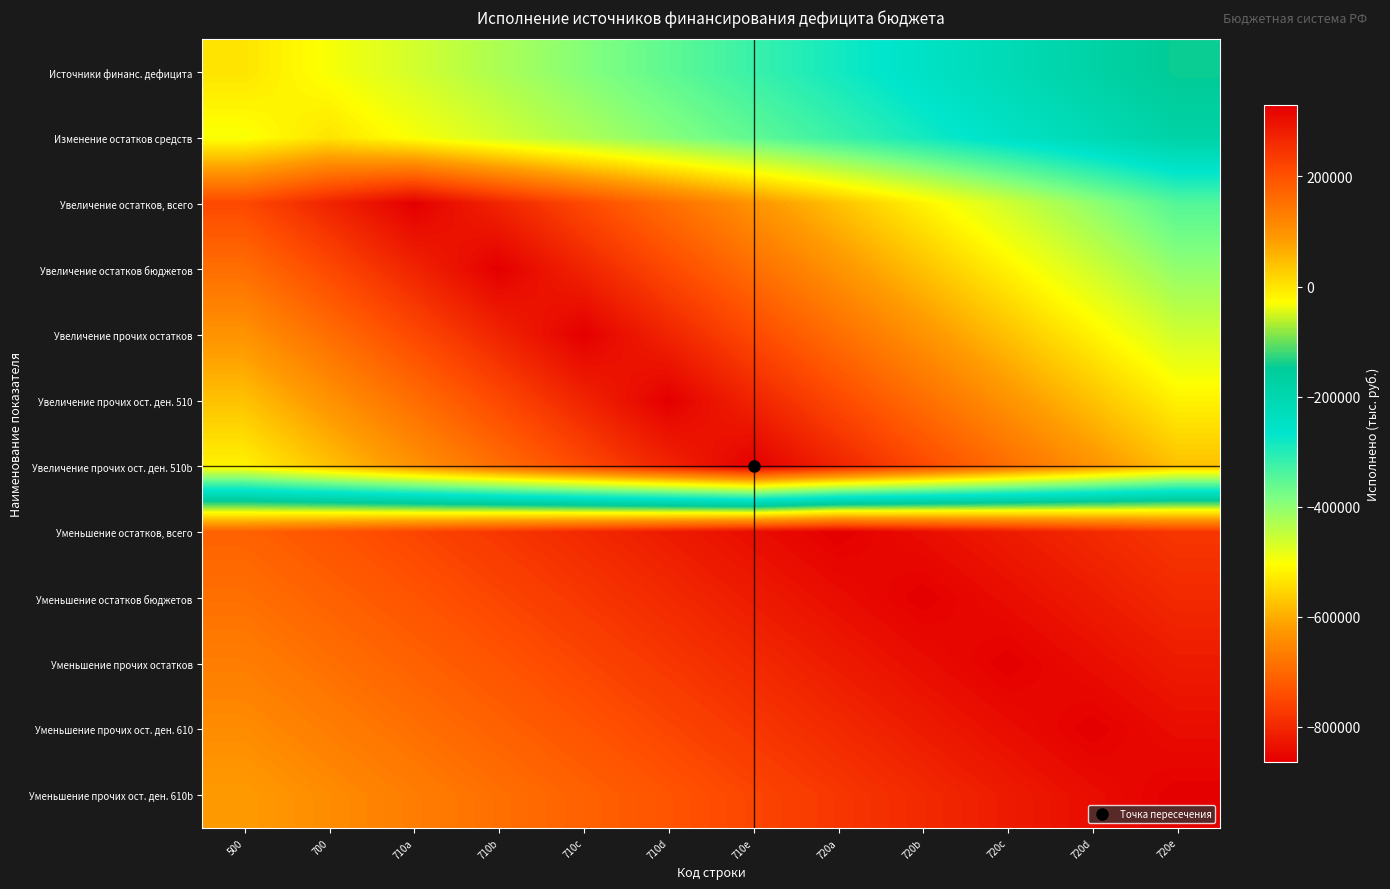

Which series has the widest spread of values?

Увеличение остатков, всего